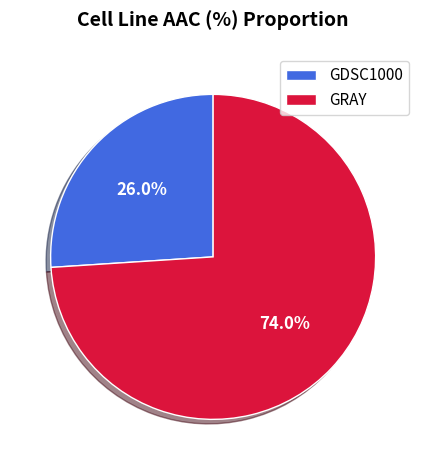

What is the ratio of the value at GRAY to the value at GDSC1000?

2.8